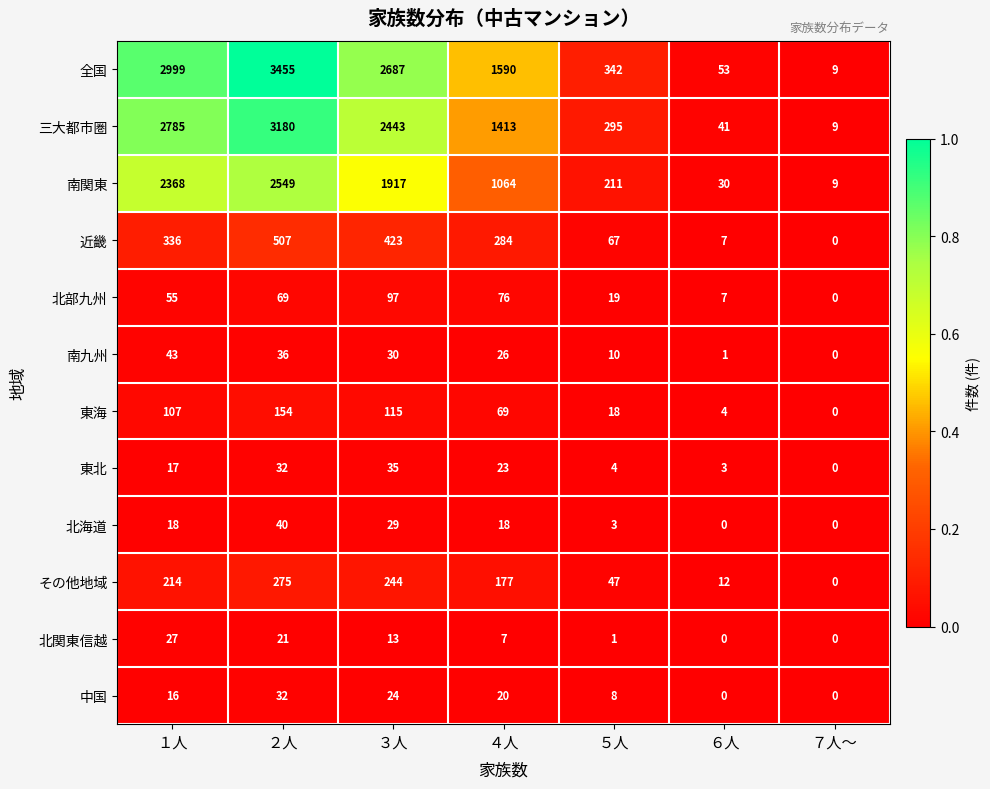

What is the difference between the highest and lowest values at ３人?

2674